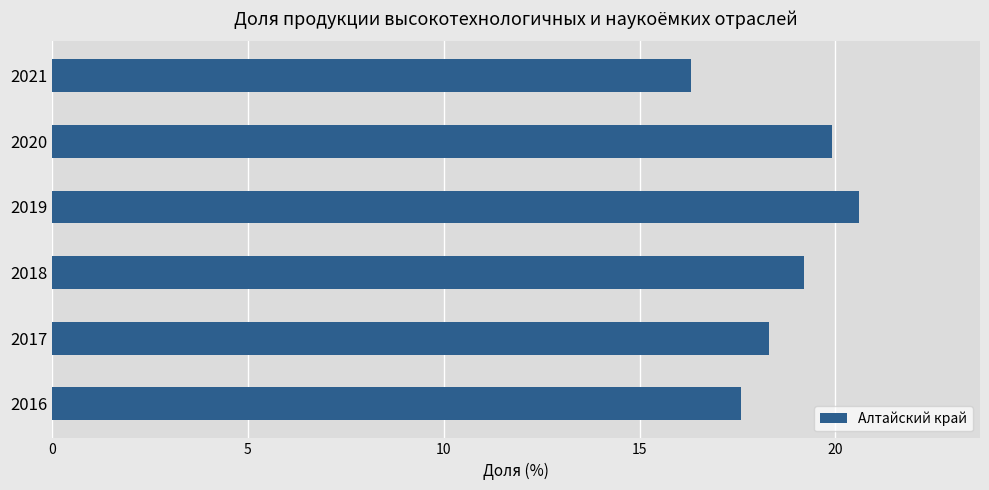

Rank the categories by value from lowest to highest.

2021, 2016, 2017, 2018, 2020, 2019